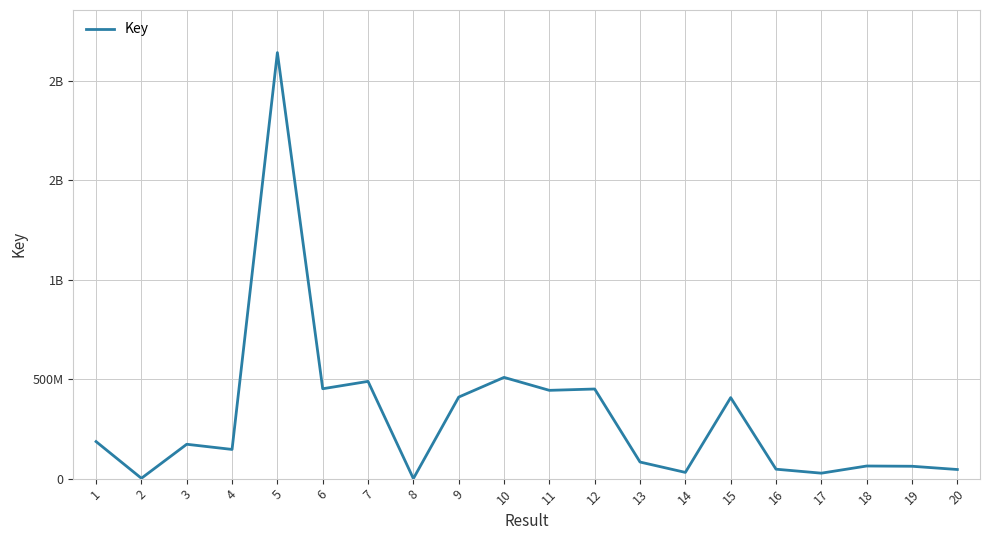

Is this an area chart (filled region under the line)?

No